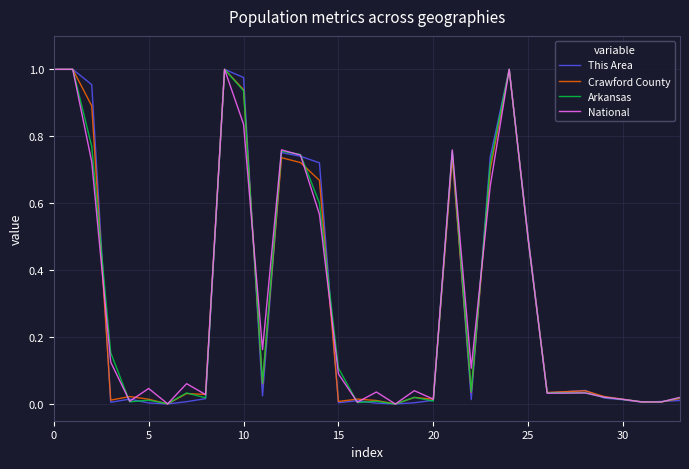

List the series in order of their peak value, highest first.

This Area, Crawford County, Arkansas, National